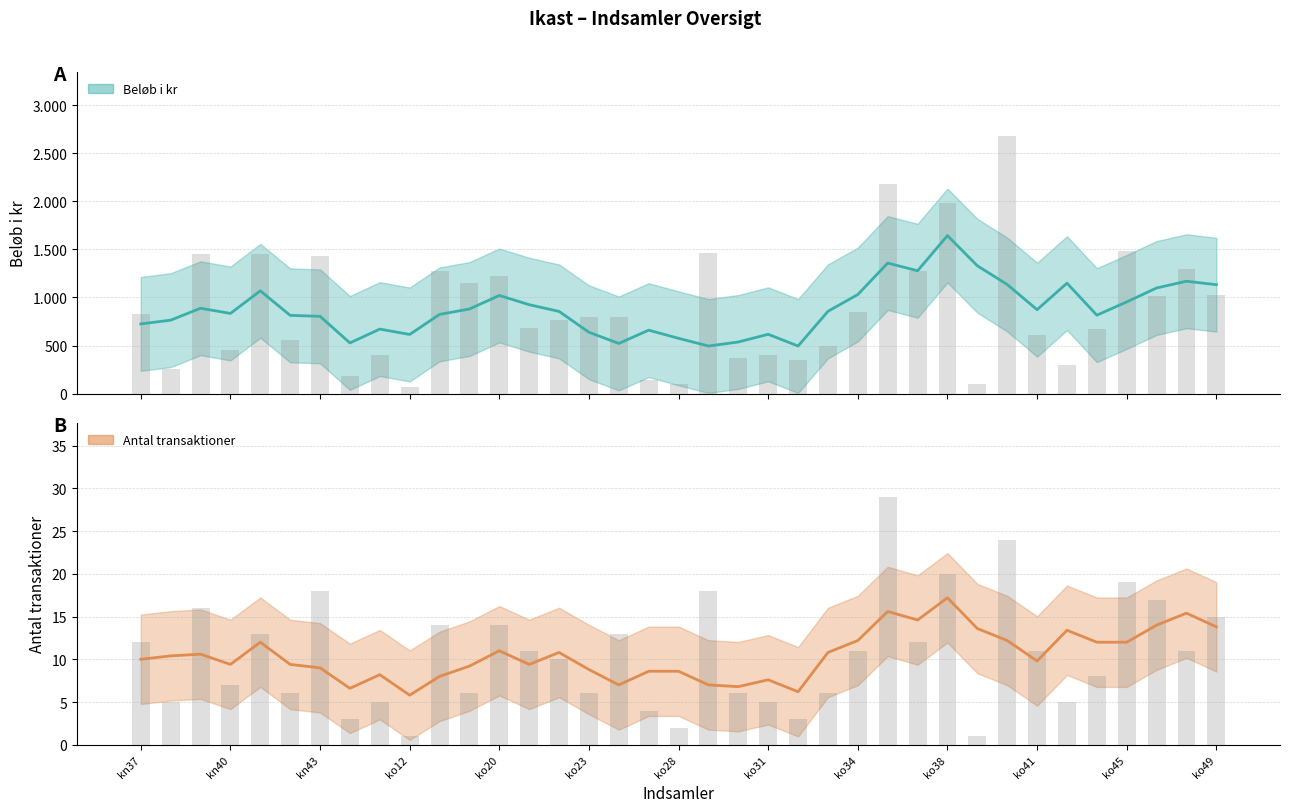

Rank the series by their maximum value, from lowest to highest.

Antal transaktioner (glidende), Antal transaktioner (rå), Beløb i kr (glidende), Beløb i kr (rå)